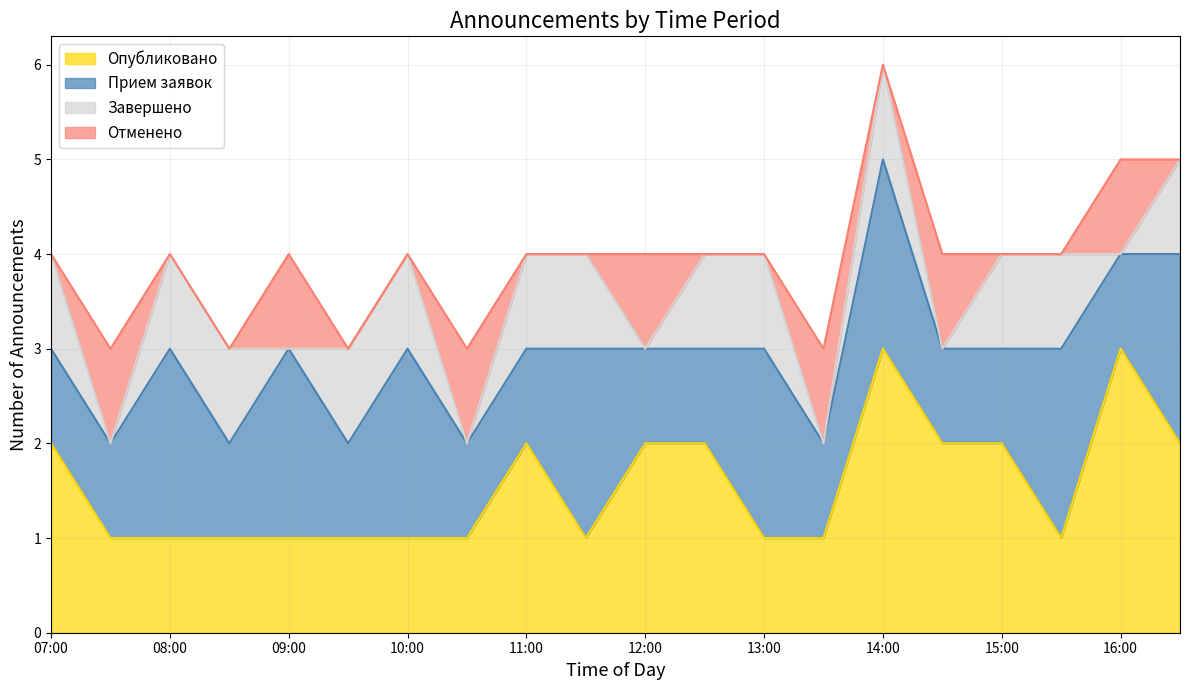

What is the total value across all series at 10:30?

3